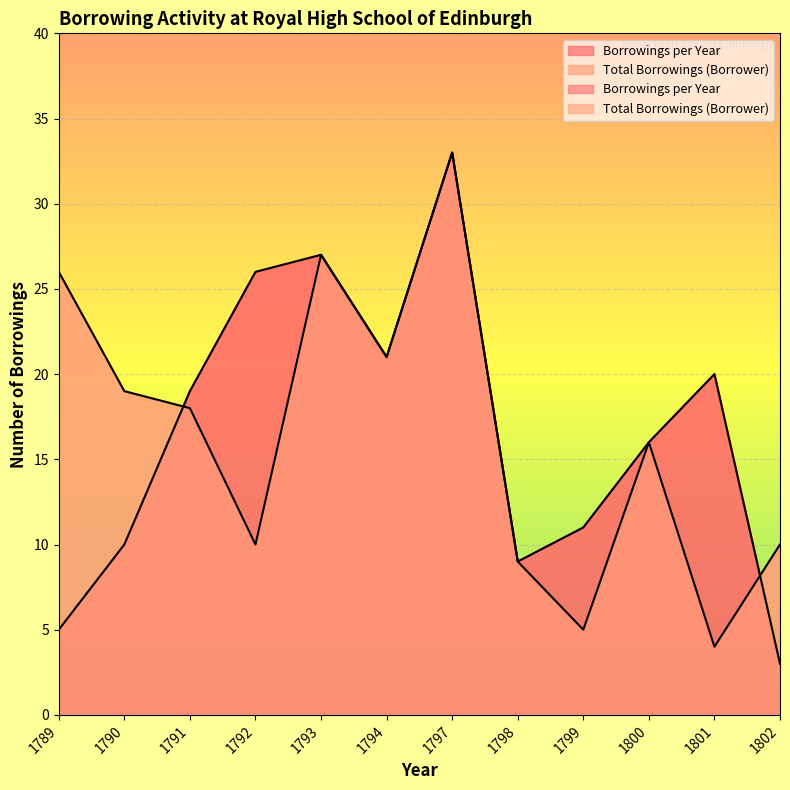

Rank the series by their maximum value, from lowest to highest.

Borrowings per Year, Total Borrowings (Borrower)